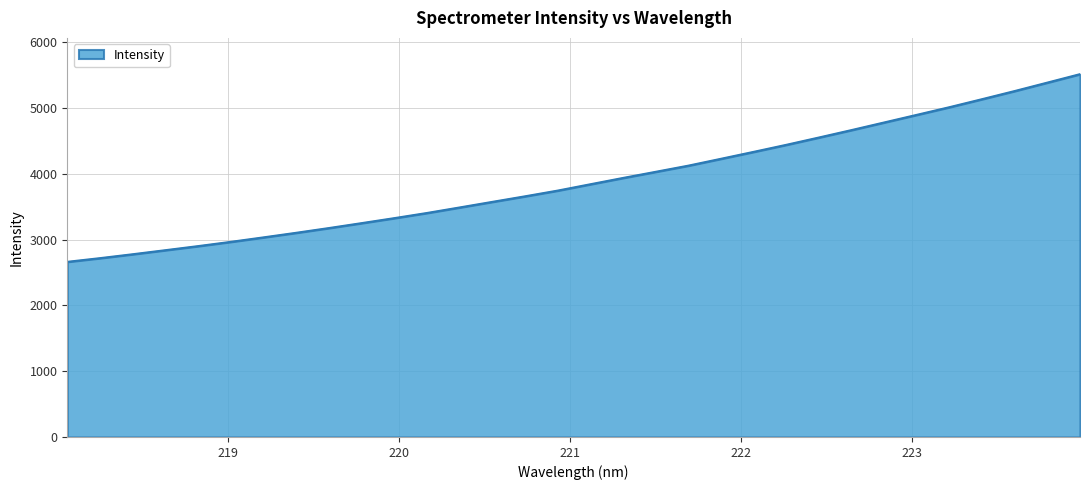

What is the greatest value displayed?

5513.2